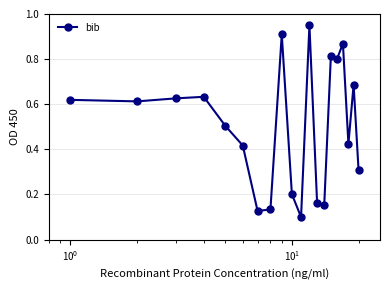

Does the chart have visible grid lines?

Yes